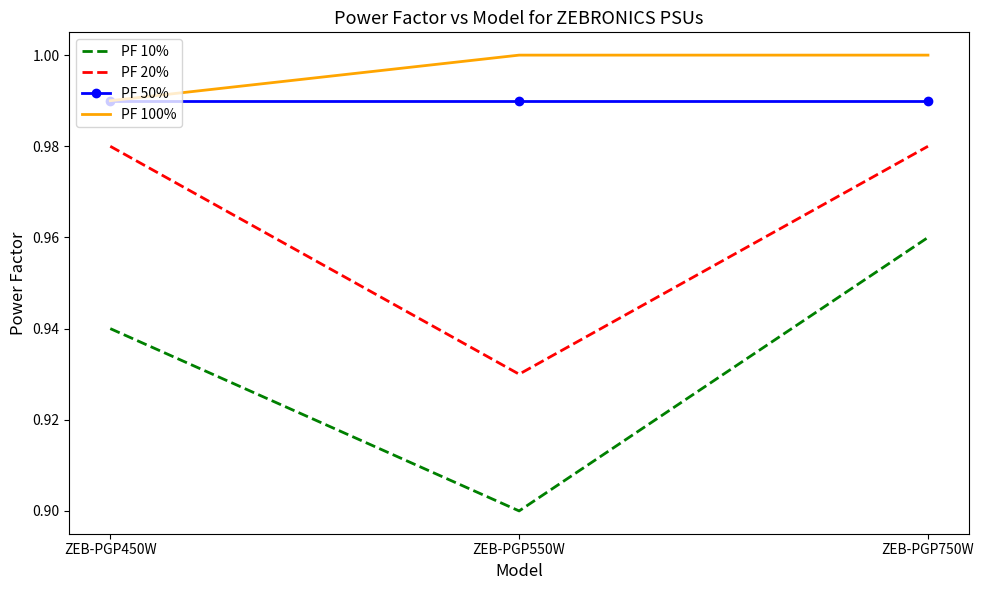

At which label does PF 10% reach its peak?

ZEB-PGP750W